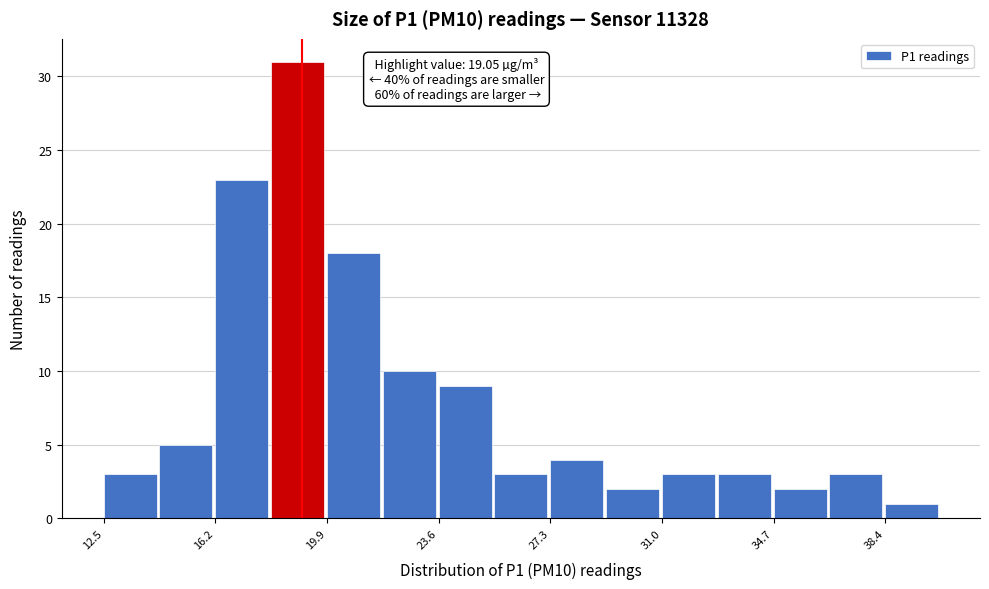

Read against the x-axis, roughly where is the centre of the tallest bar?

19.0